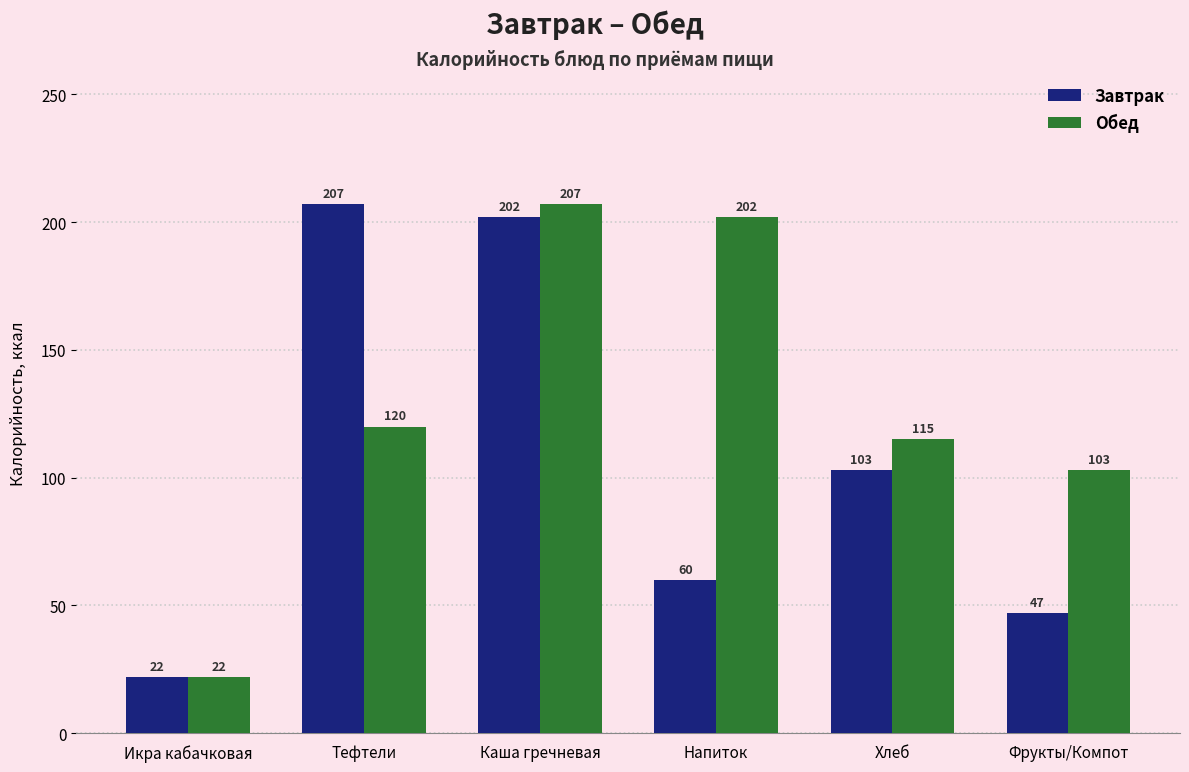

Between Каша гречневая and Фрукты/Компот, which series saw the biggest shift?

Завтрак